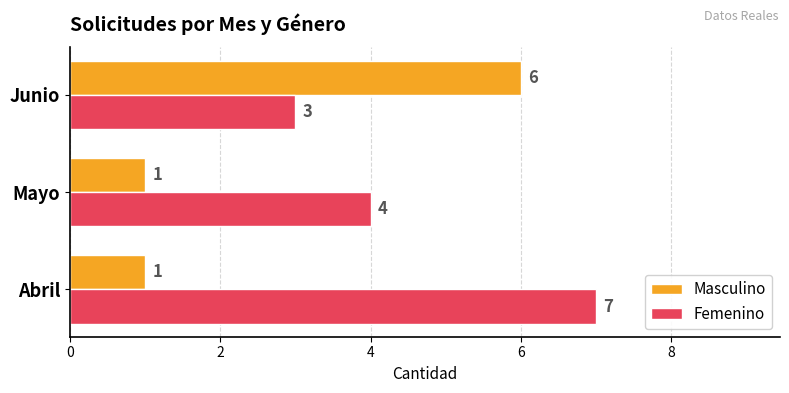

What are all the series names shown in the legend?

Masculino, Femenino